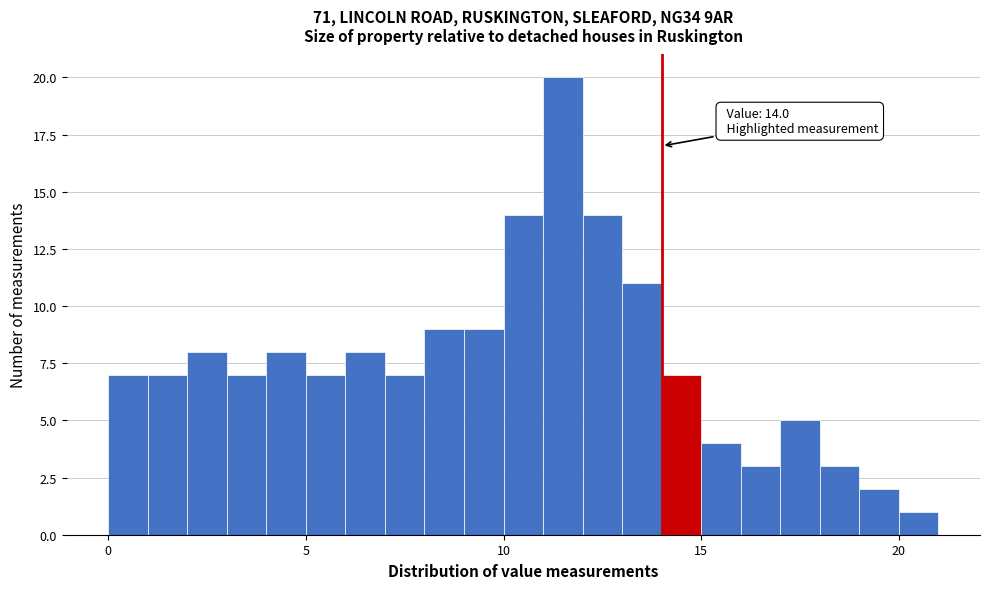

Read against the x-axis, roughly where is the centre of the tallest bar?

11.5